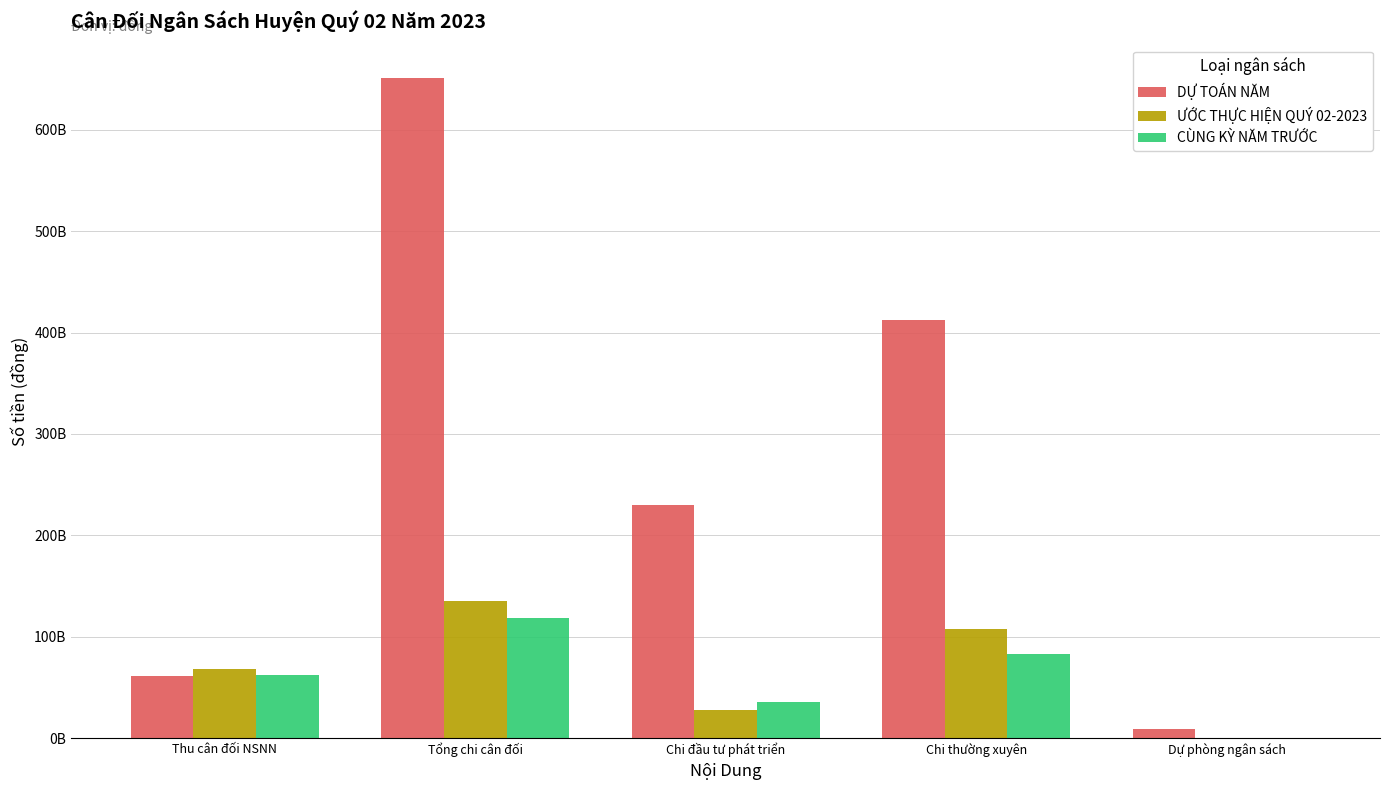

The DỰ TOÁN NĂM series shows 412452000000 at Chi thường xuyên. True or false?

True